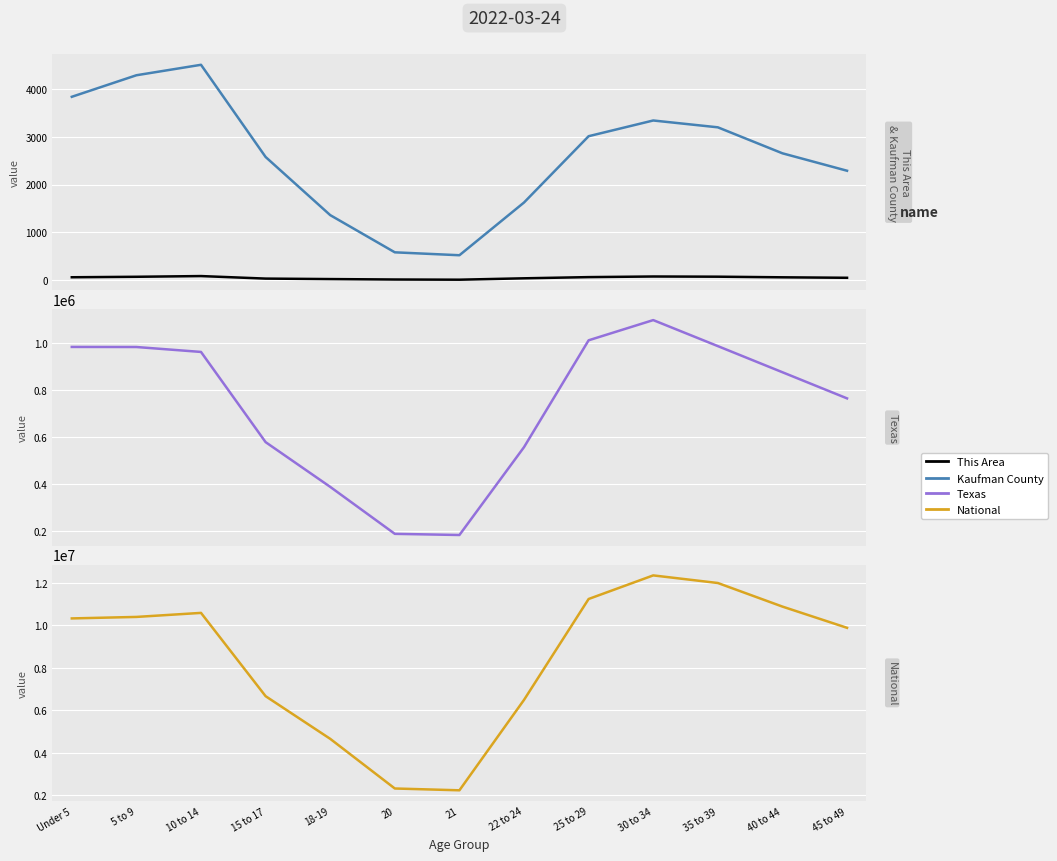

How many interior local valleys does the National series have?

1